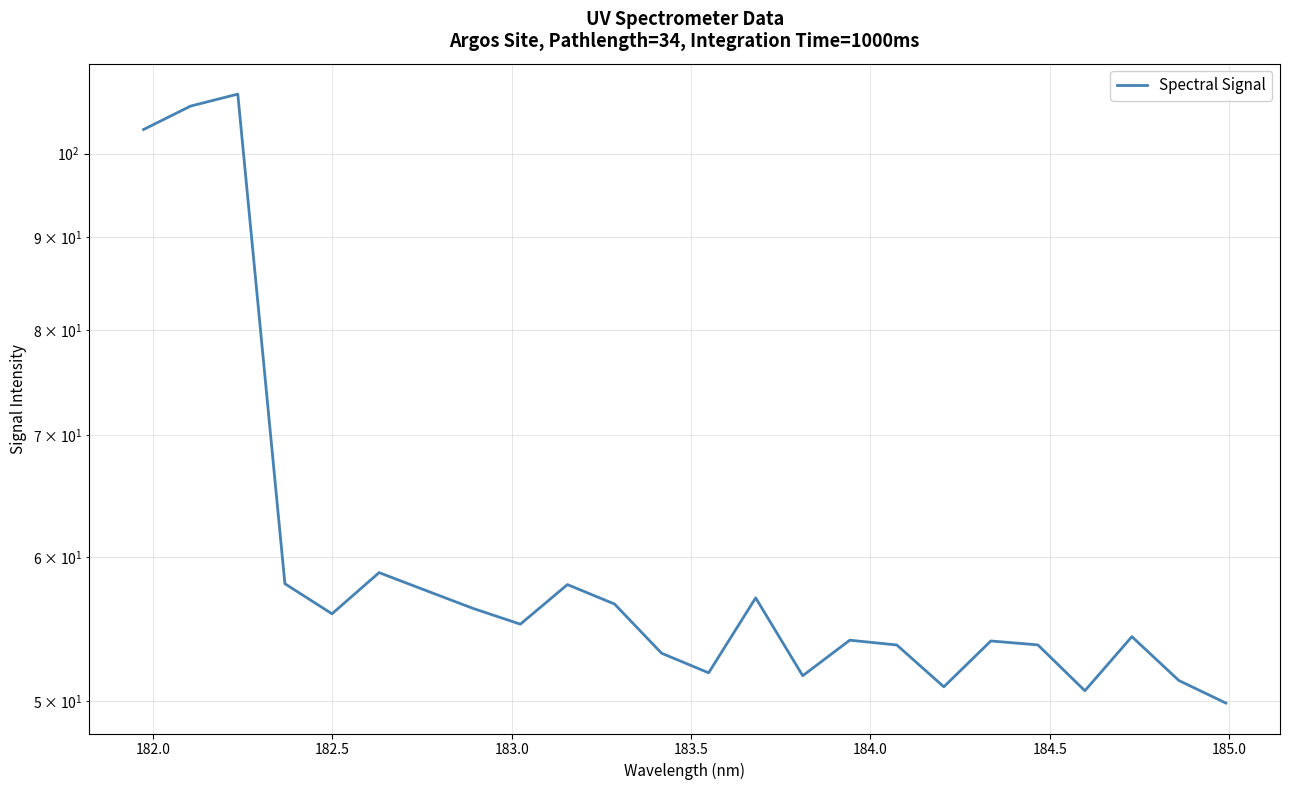

How many lines are shown in the chart?

1